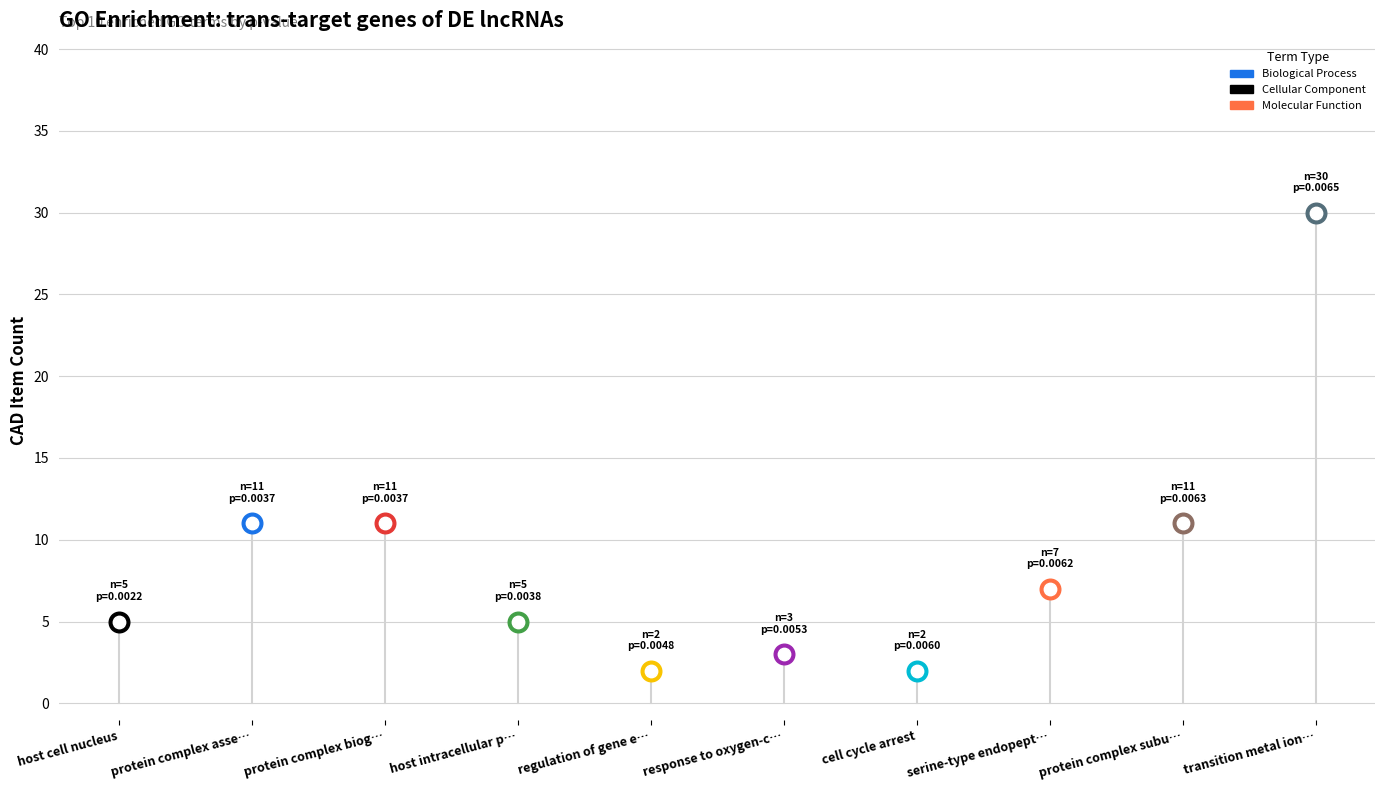

Which has a higher value, regulation of gene expression, epigenetic or host intracellular part?

host intracellular part